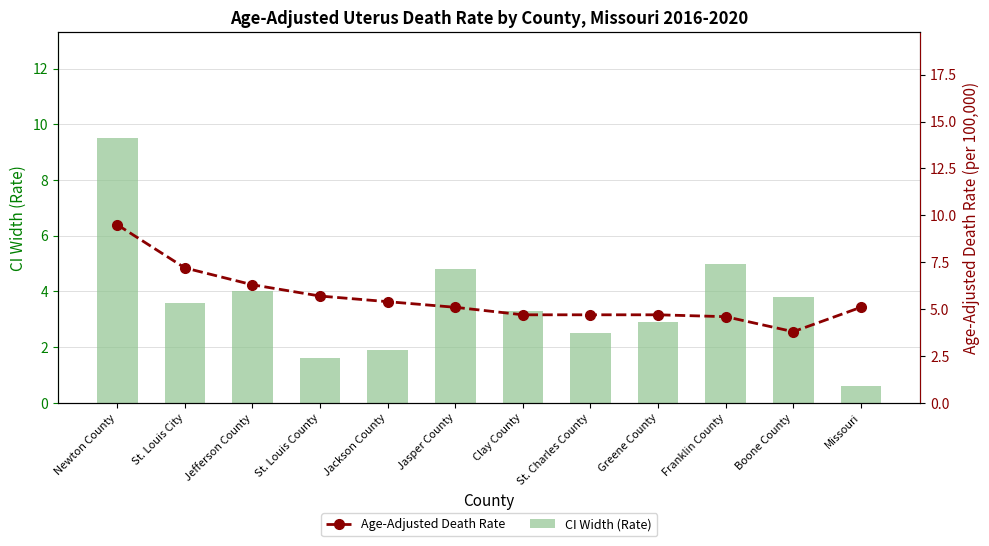

Are the bars horizontal?

No